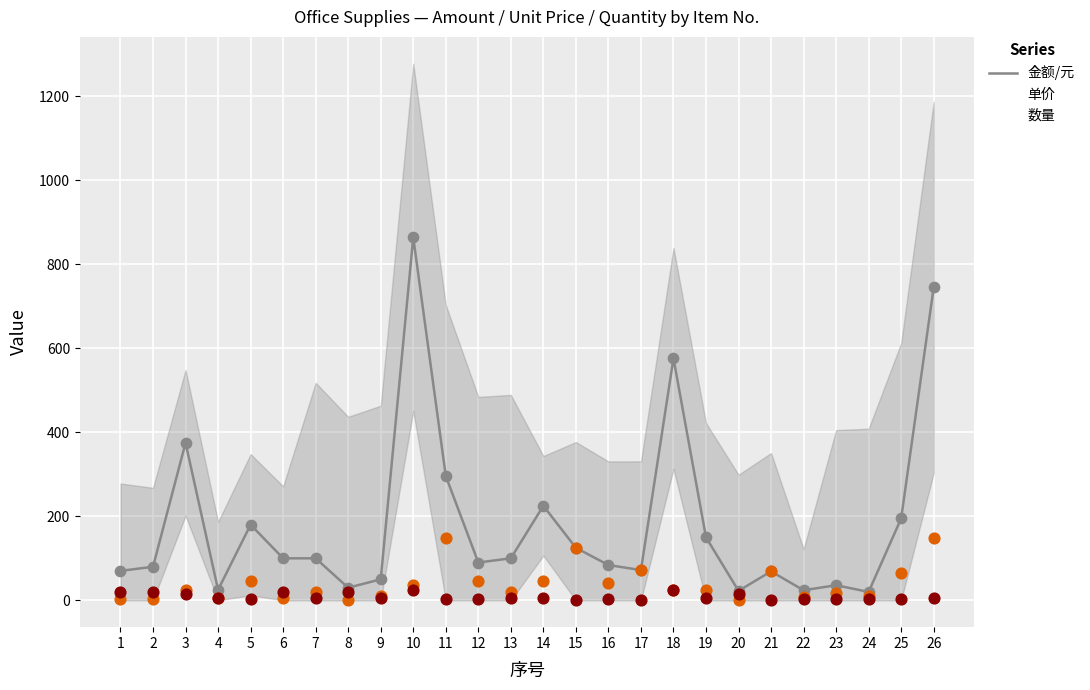

Which series contains the lowest Y value?

数量